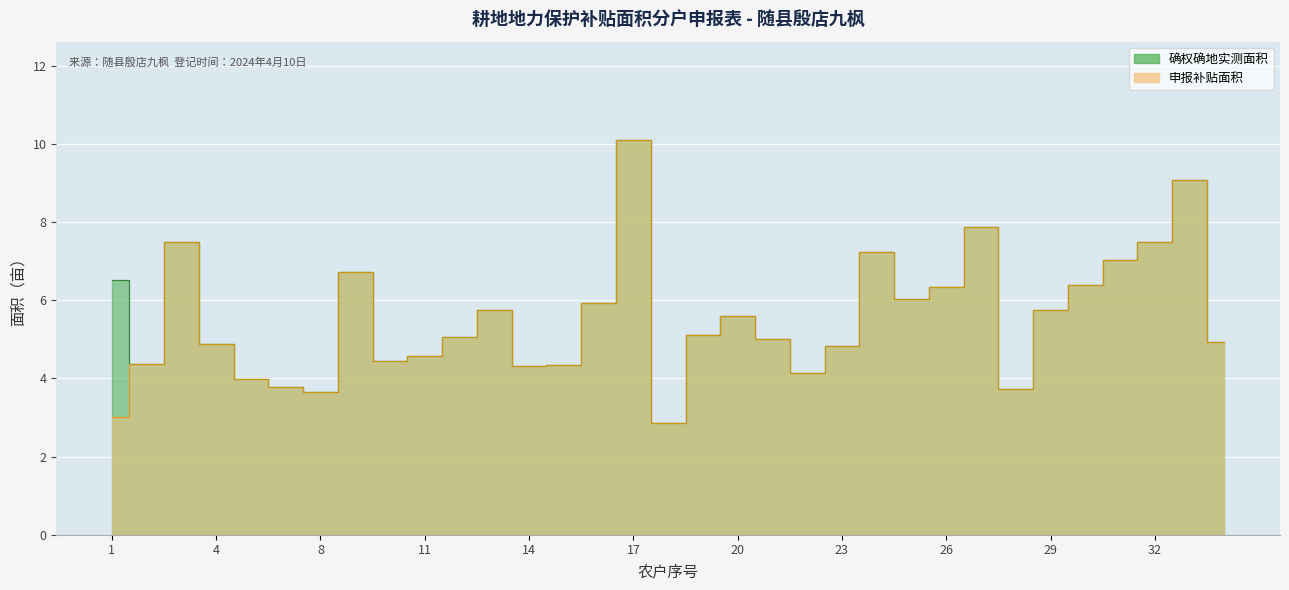

What is the value of the 申报补贴面积 point at the 1st from the left?

3.0